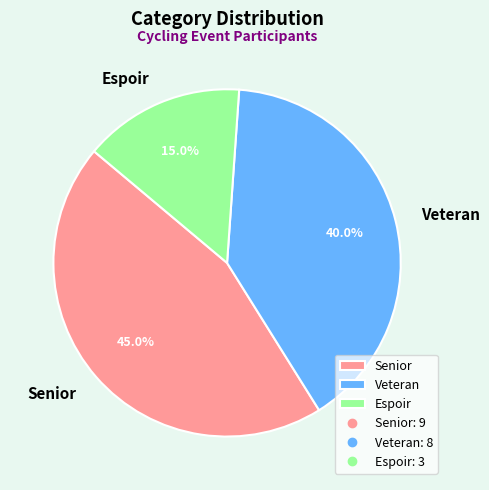

Rank the categories by value from highest to lowest.

Senior, Veteran, Espoir